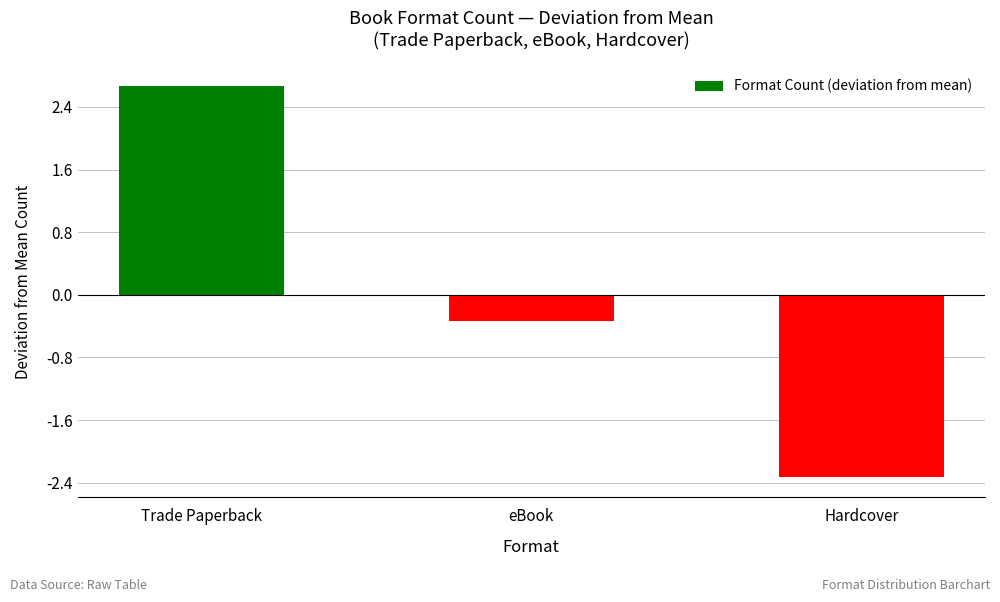

What value does the data have at Hardcover?

-2.3